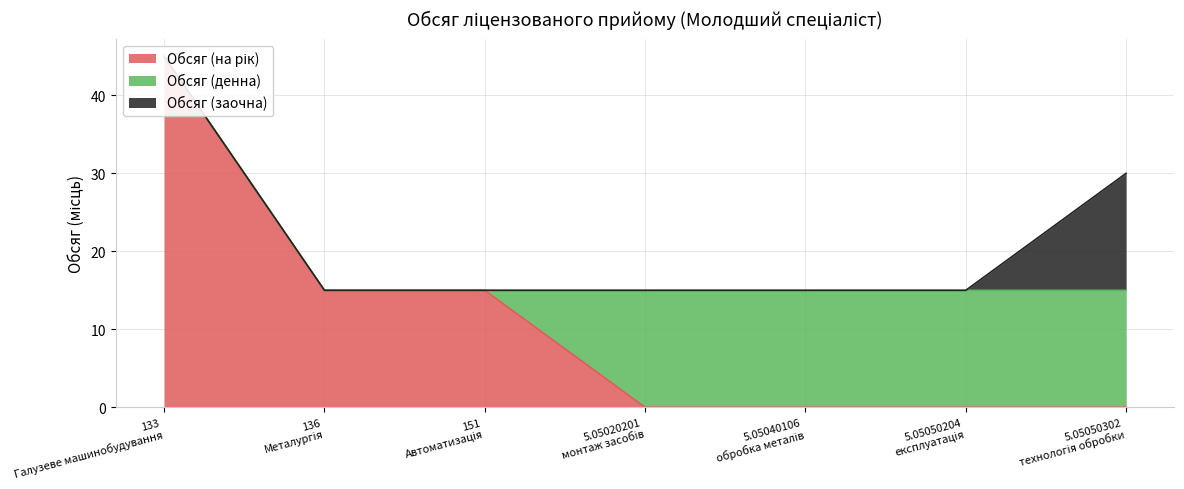

The Обсяг (на рік) series shows -26 at 5.05050302
технологія обробки. True or false?

False